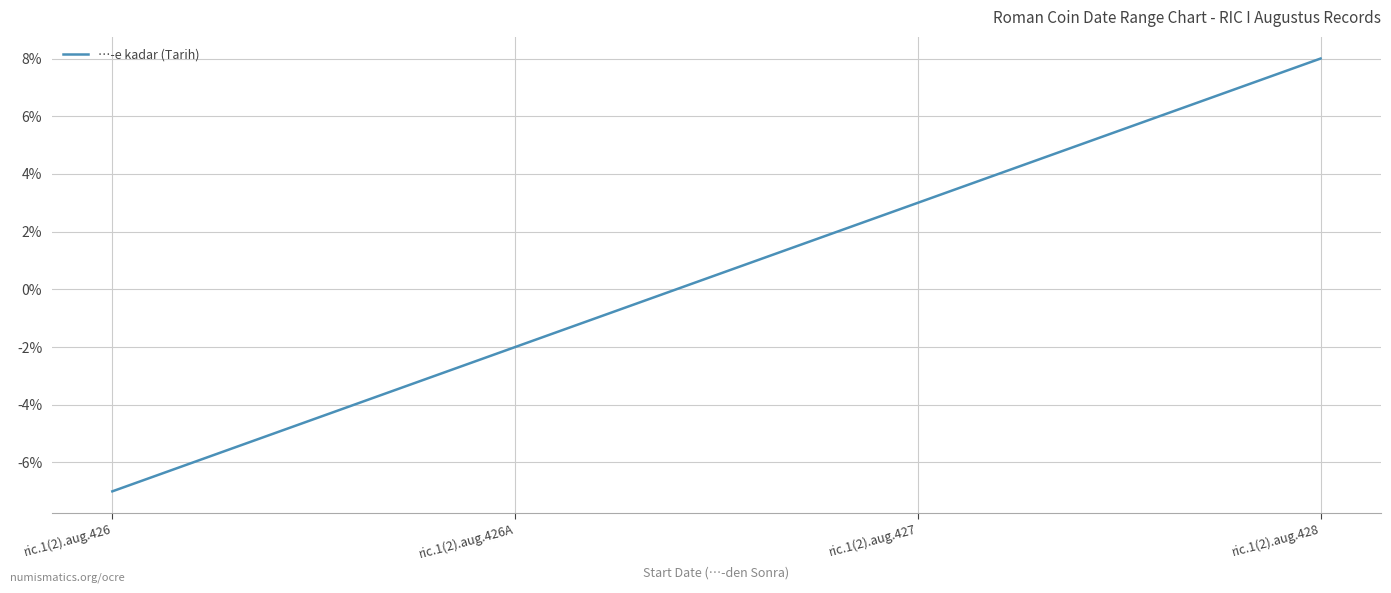

The chart shows a value of -7 at ric.1(2).aug.426. True or false?

True